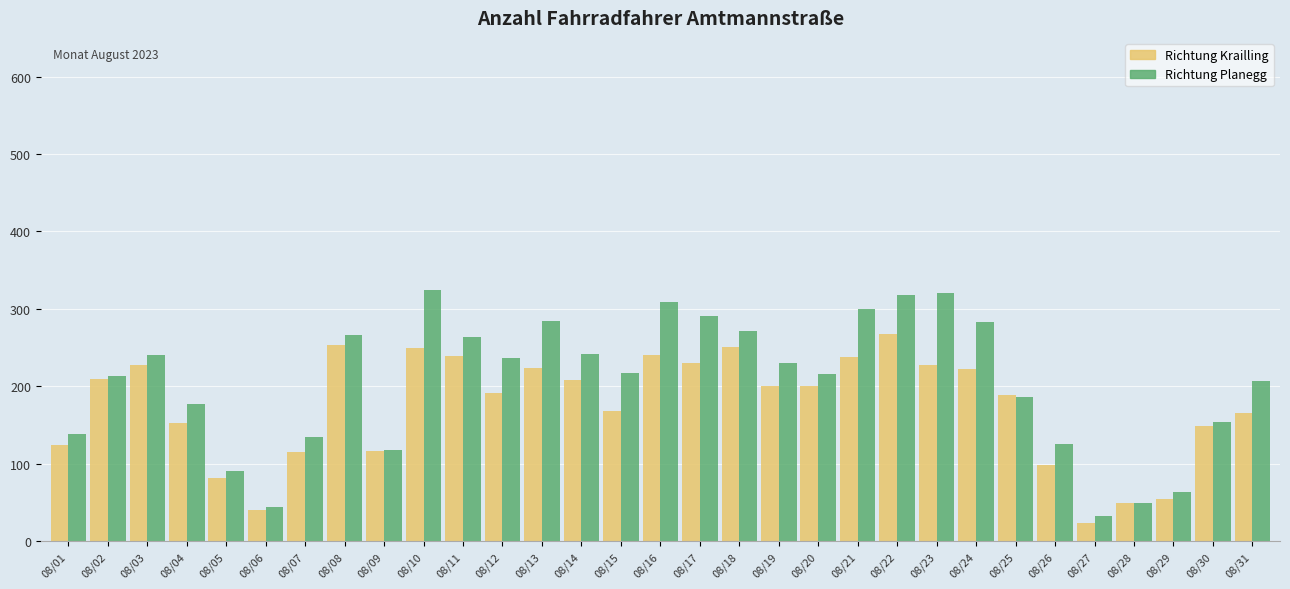

What is the approximate value of Richtung Krailling at 08/01, to the nearest 10?

120